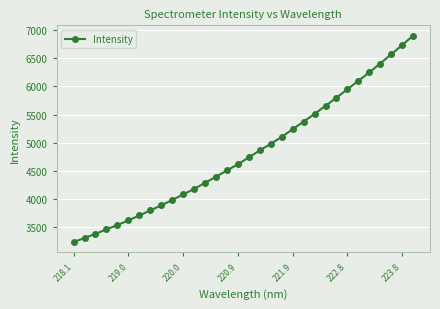

How many data points are above 4741?

16